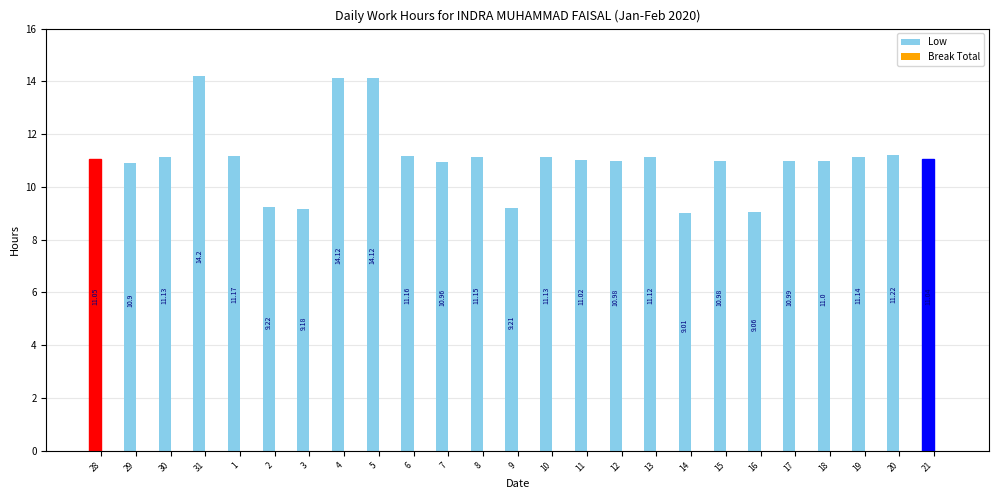

What is the change in value from 4 to 21?

-3.1